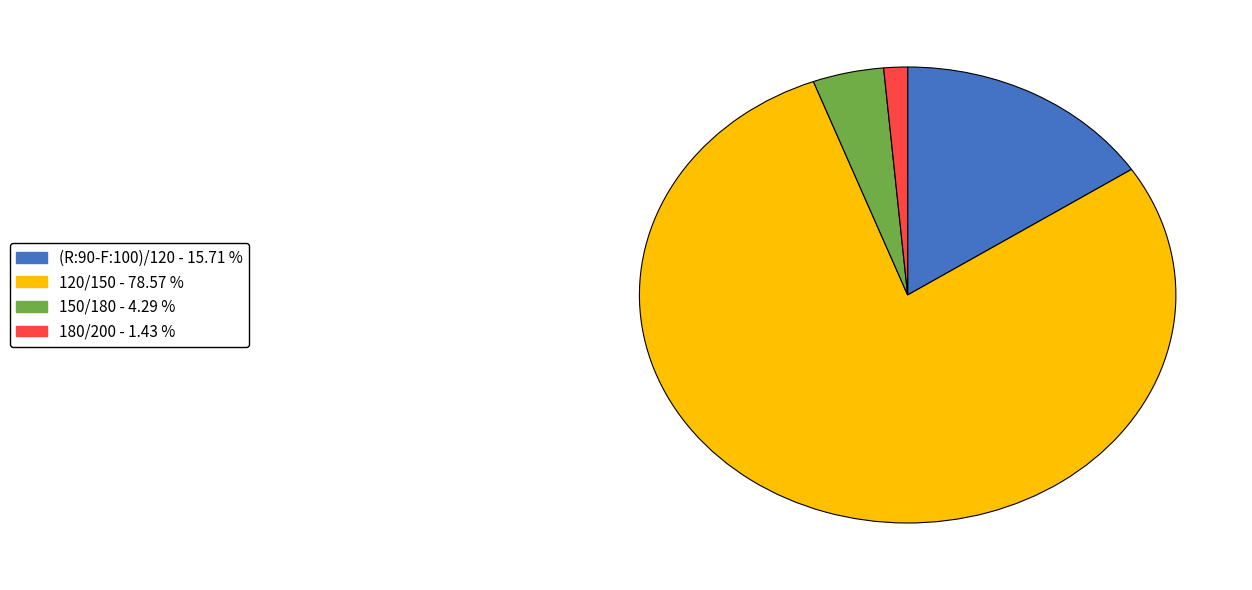

The (R:90-F:100)/120 slice represents 16% of the pie. True or false?

True